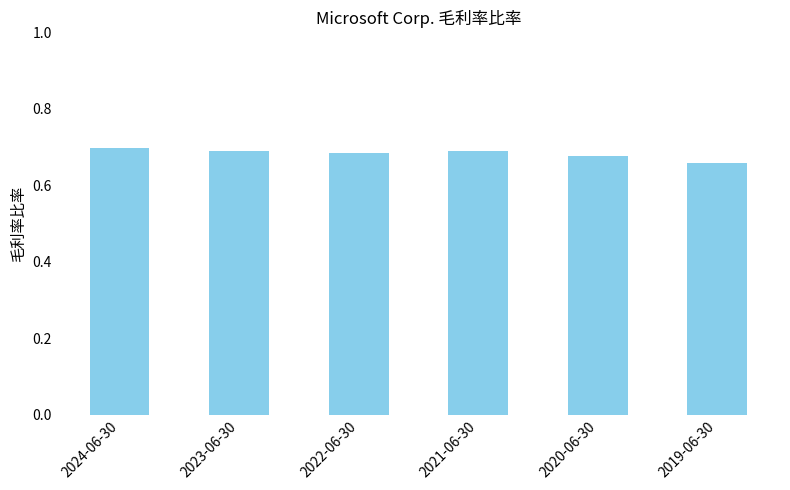

Is it true that the value at 2019-06-30 is 0.2?

False